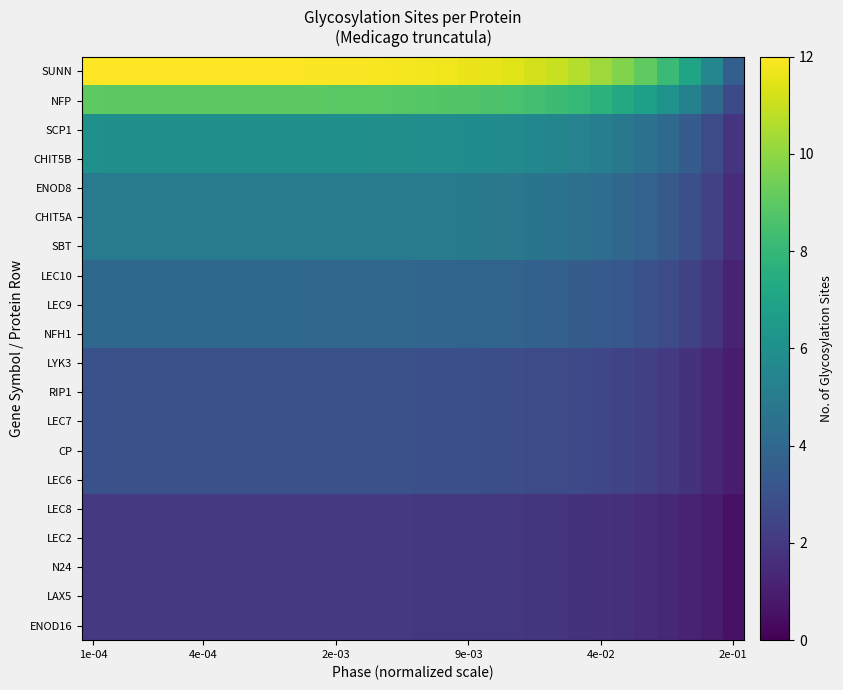

Which category has the lowest value across all series?

2e-01